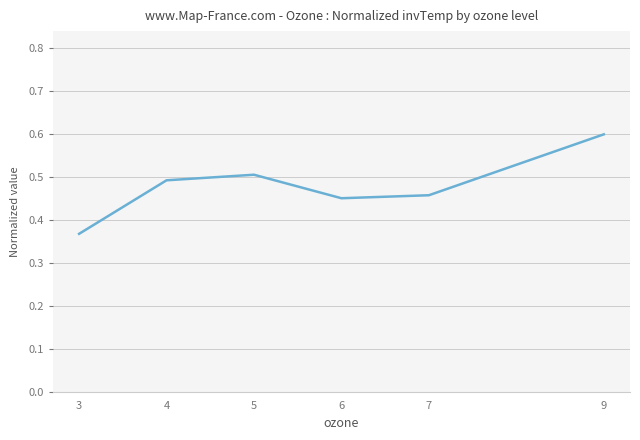

Is this an area chart (filled region under the line)?

No